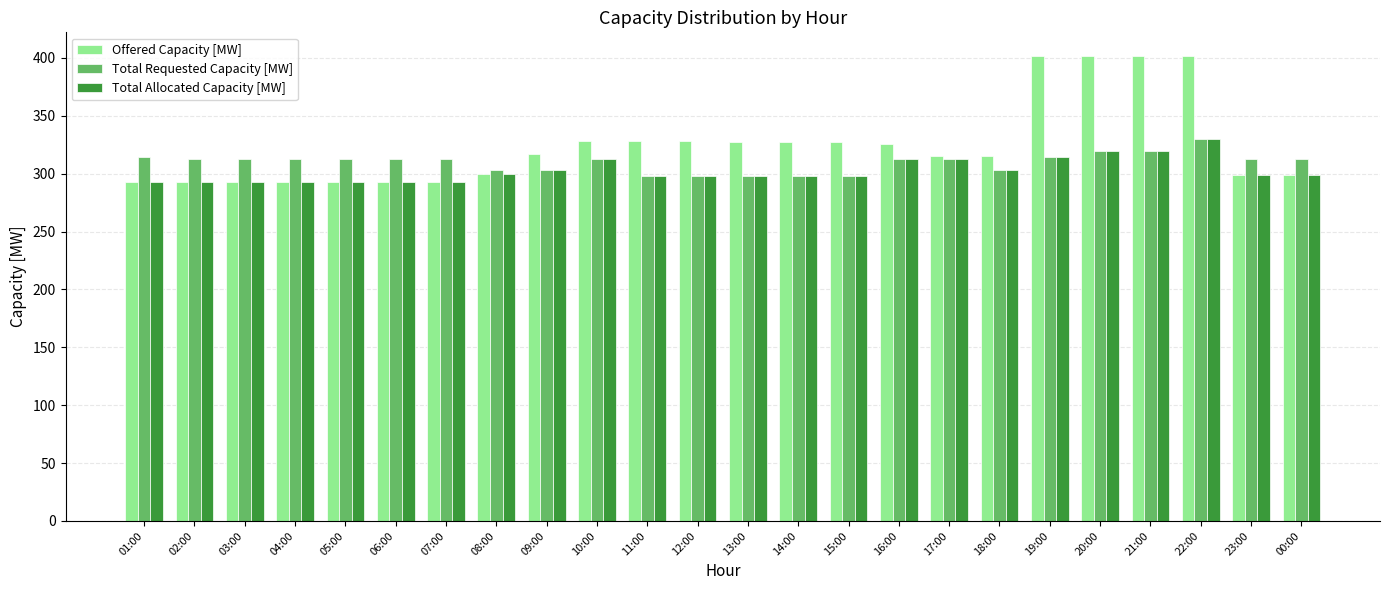

Between 01:00 and 15:00, which series saw the biggest shift?

Offered Capacity [MW]